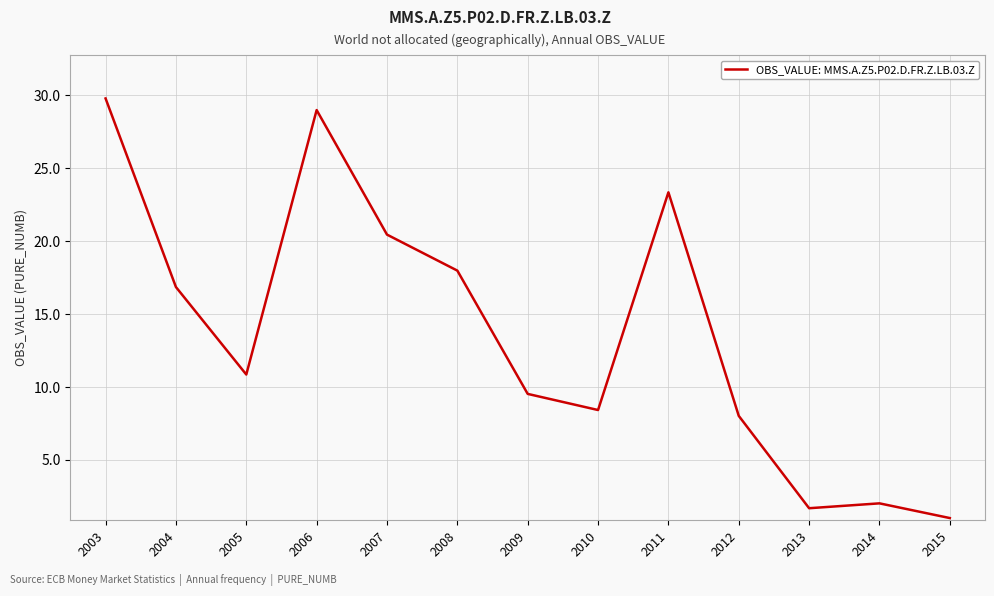

What is the difference between the second highest and second lowest values?

27.3